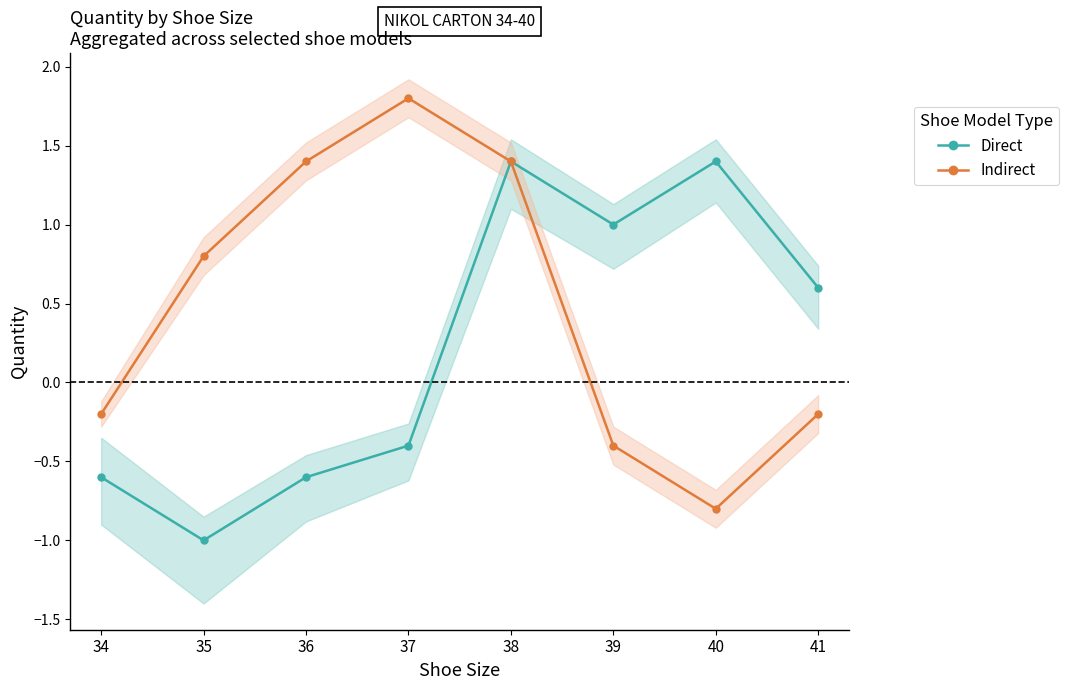

How many values in the Direct series exceed 0?

4